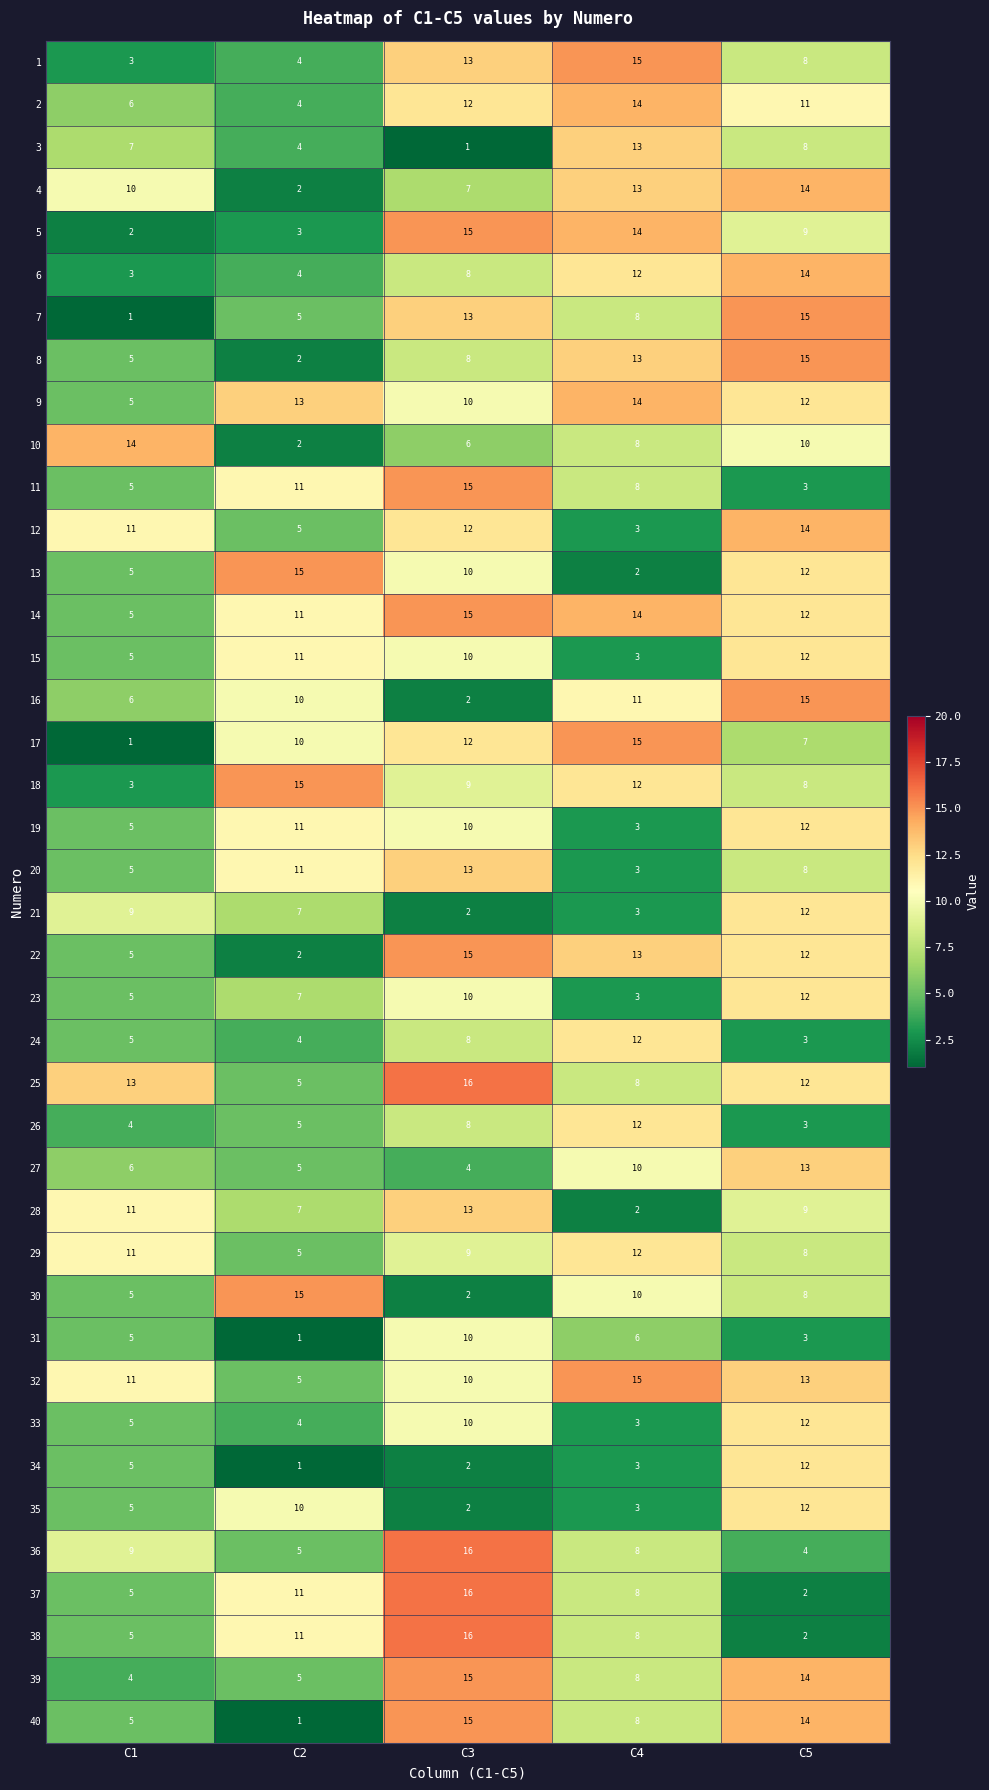

Count the number of data series in this chart.

40